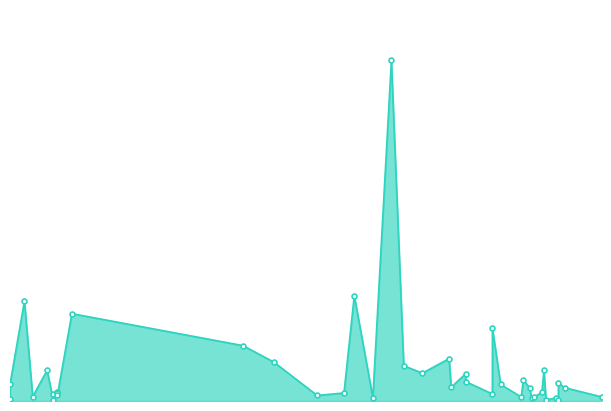

At which label is the value closest to 613538875?

2022-08-15